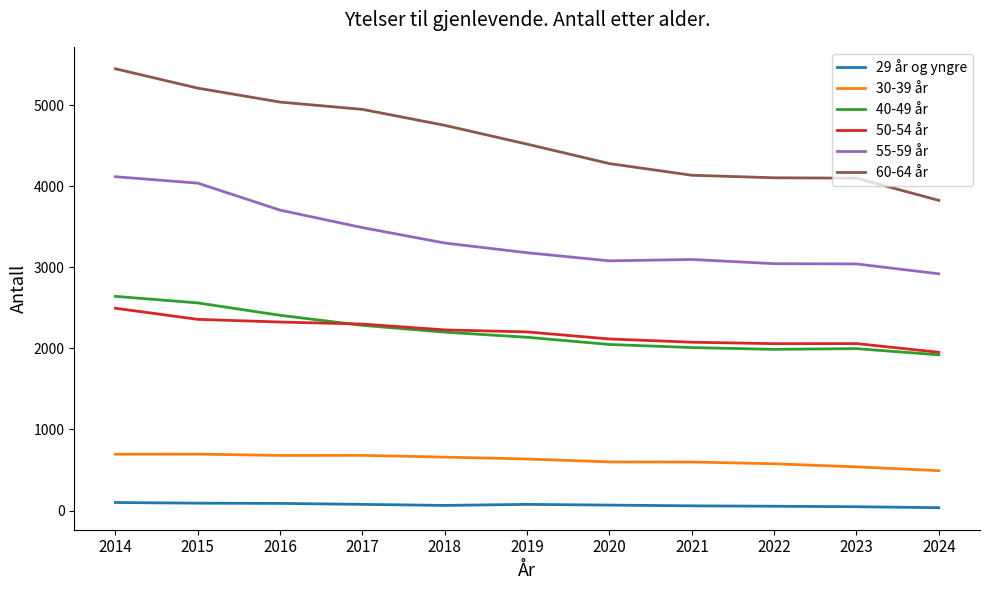

Does the chart display data point markers on the line(s)?

No